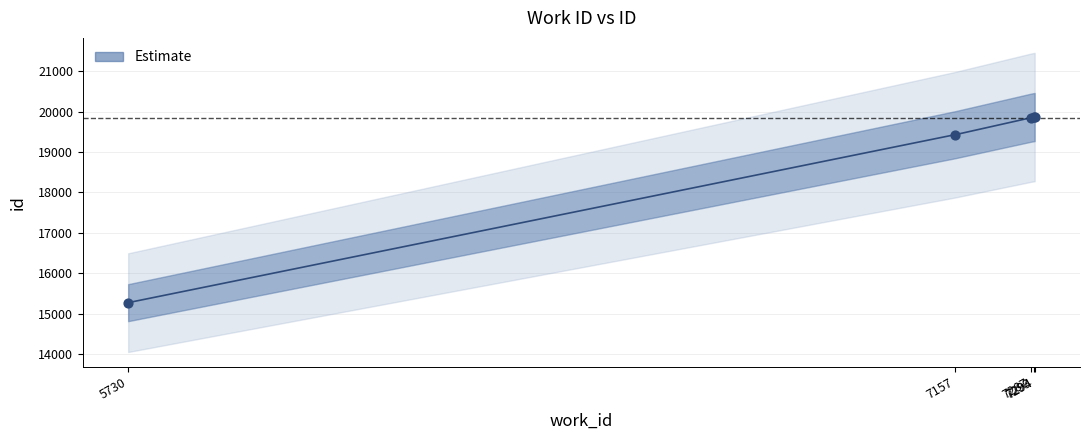

Approximately how many times larger is the value at 7157 compared to 7287?

1.0